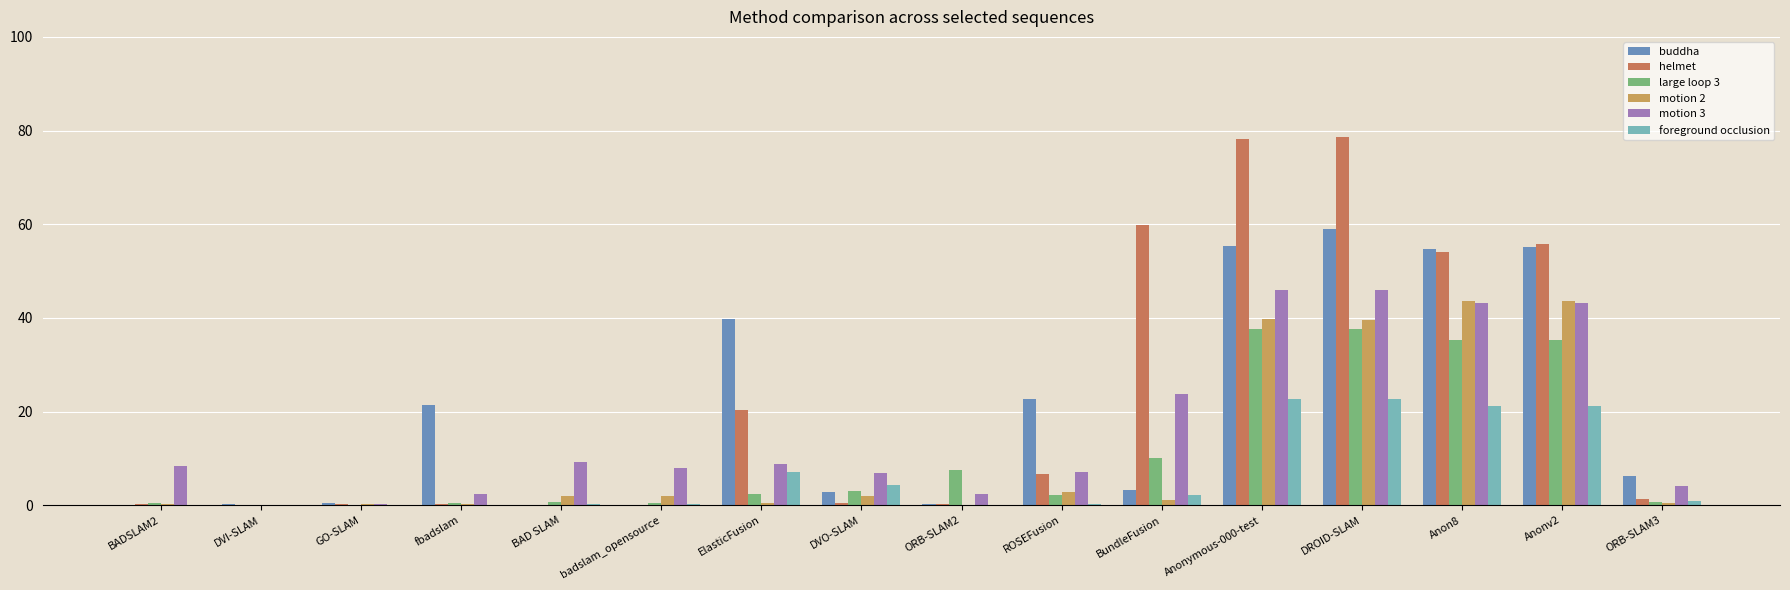

True or false: helmet has a value of 18.9 at Anonv2.

False